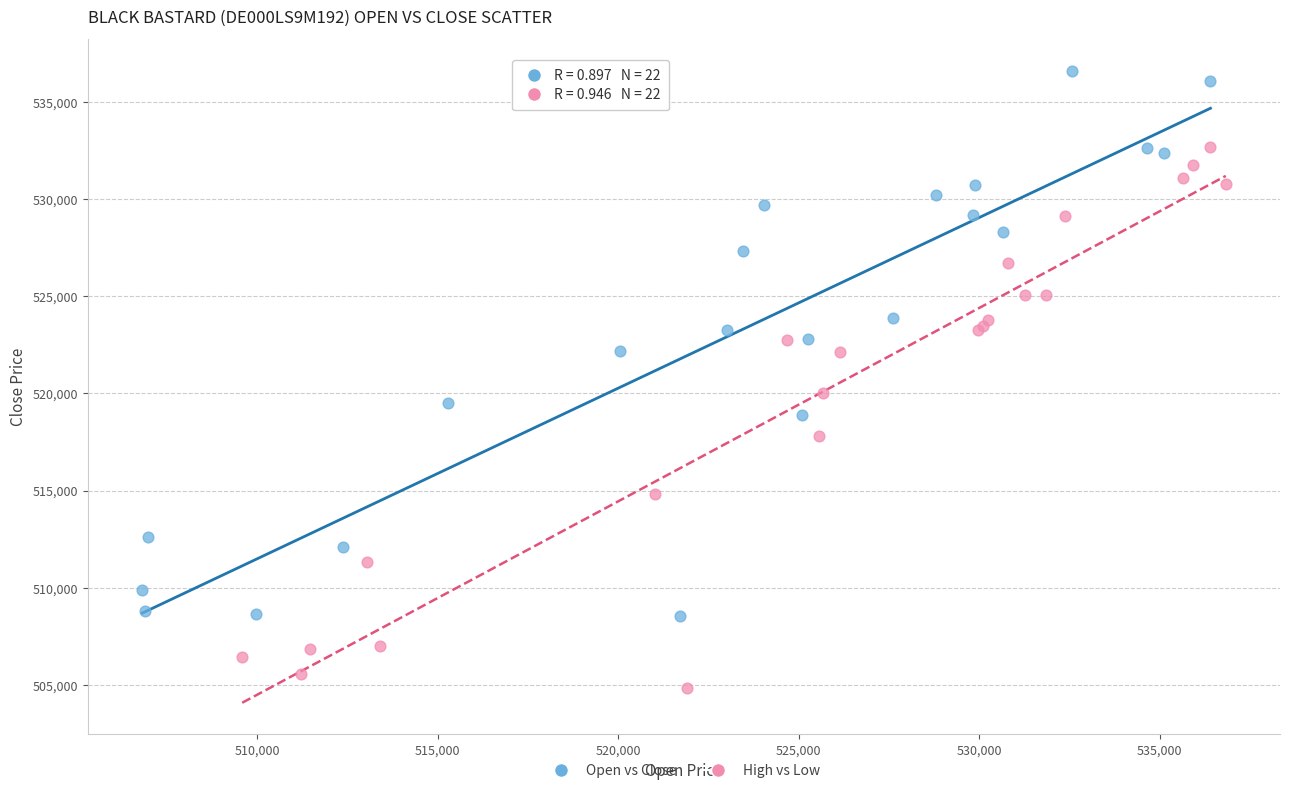

Which series contains the lowest Y value?

High vs Low